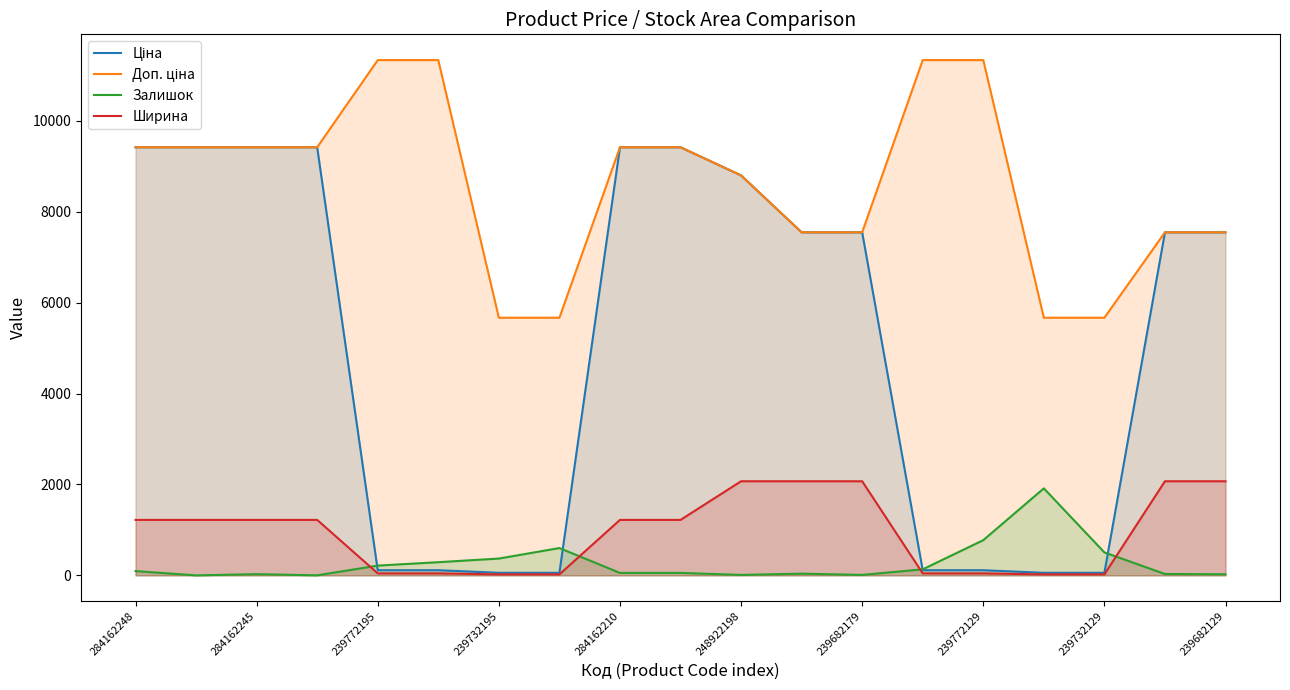

What is the approximate value of Ширина at 17?

2070.0